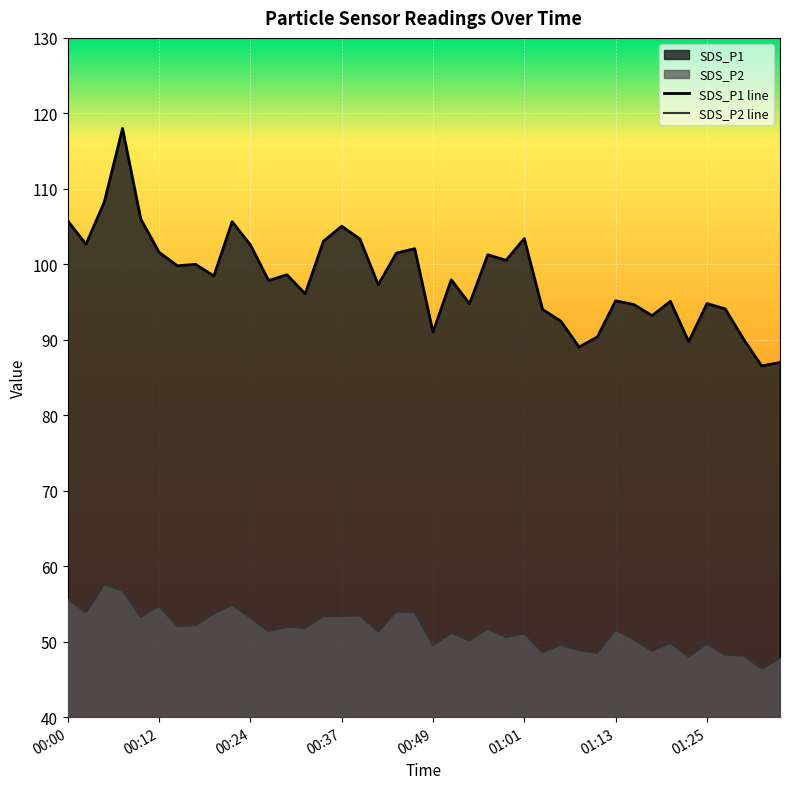

Which series changed the most between 00:00 and 01:28?

SDS_P1